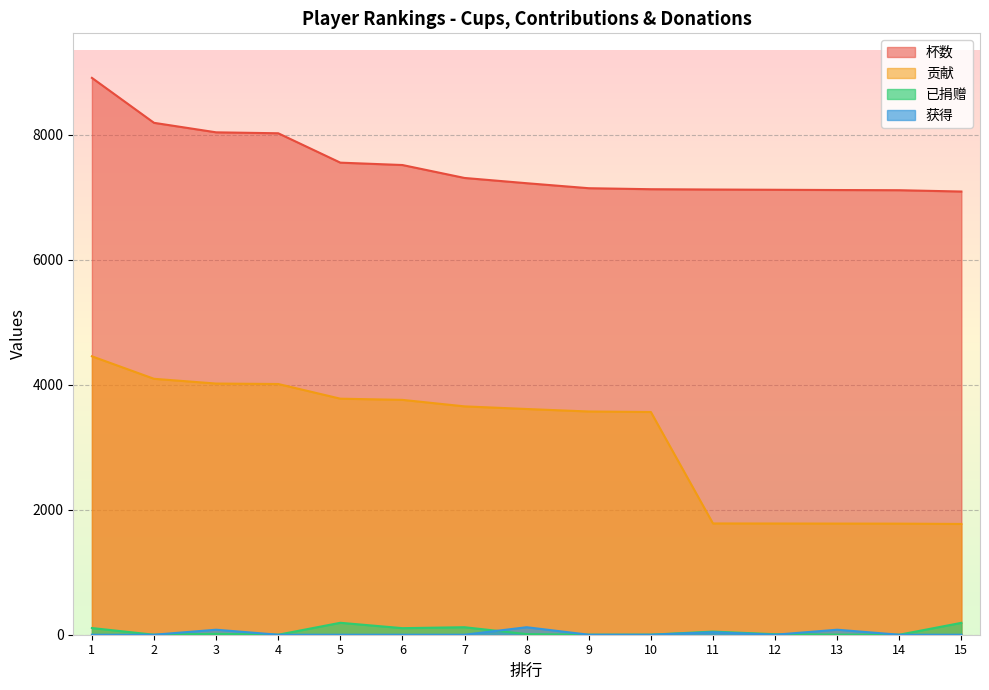

List the series in order of their peak value, highest first.

杯数, 贡献, 已捐赠, 获得